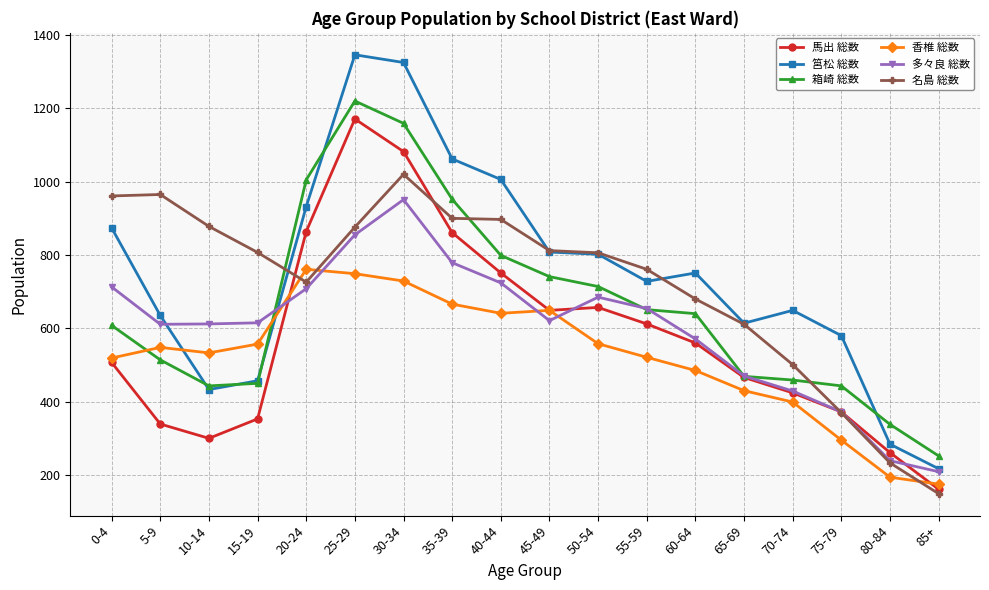

Is the value of 筥松 総数 at 30-34 greater than the value of 多々良 総数 at 55-59?

Yes